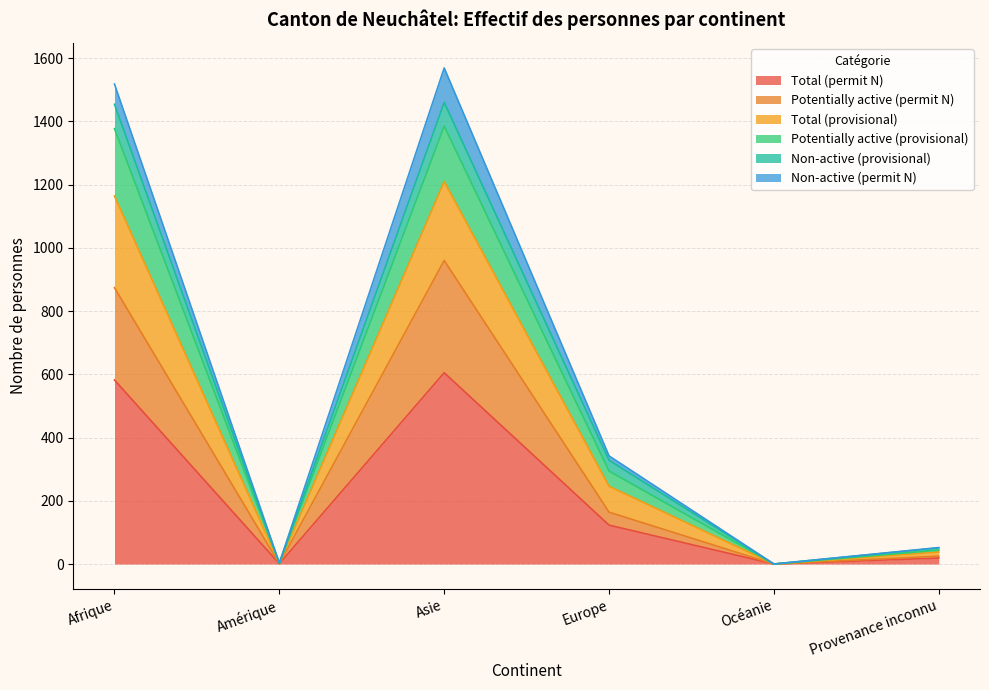

Does the chart display data point markers on the line(s)?

No